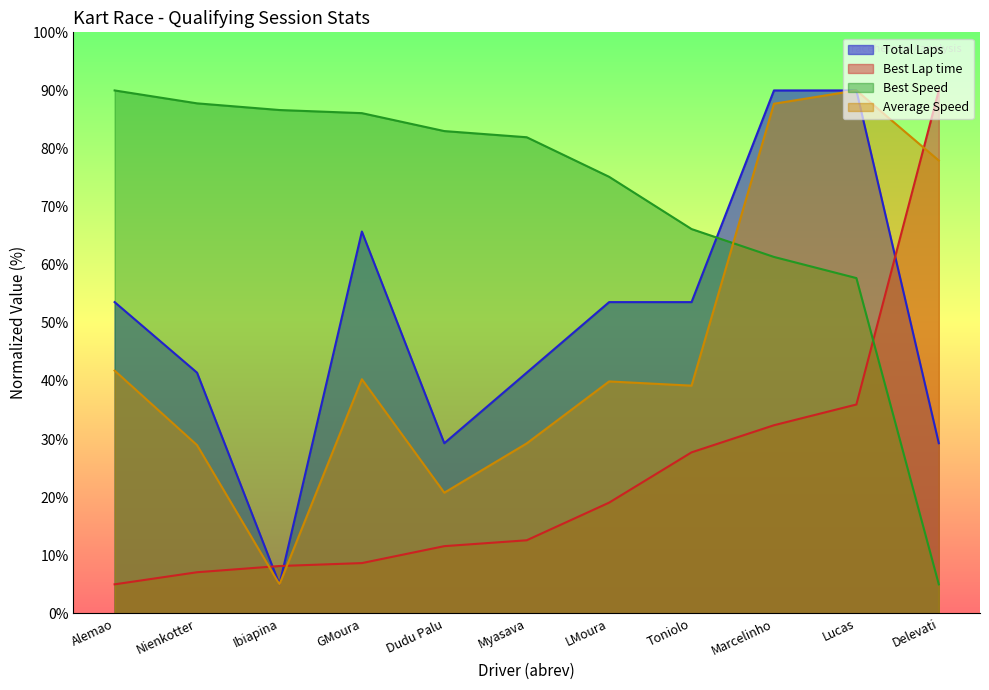

Reading left to right, transcribe all the data shown in this chart.

Total Laps: Alemao=53.6	Nienkotter=41.4	Ibiapina=5.0	GMoura=65.7	Dudu Palu=29.3	Myasava=41.4	LMoura=53.6	Toniolo=53.6	Marcelinho=90.0	Lucas=90.0	Delevati=29.3
Best Lap time: Alemao=5.0	Nienkotter=7.1	Ibiapina=8.2	GMoura=8.7	Dudu Palu=11.6	Myasava=12.6	LMoura=19.1	Toniolo=27.7	Marcelinho=32.4	Lucas=35.9	Delevati=90.0
Best Speed: Alemao=90.0	Nienkotter=87.8	Ibiapina=86.6	GMoura=86.1	Dudu Palu=83.0	Myasava=81.9	LMoura=75.1	Toniolo=66.1	Marcelinho=61.3	Lucas=57.7	Delevati=5.0
Average Speed: Alemao=41.8	Nienkotter=29.0	Ibiapina=5.0	GMoura=40.3	Dudu Palu=20.8	Myasava=29.3	LMoura=39.9	Toniolo=39.2	Marcelinho=87.7	Lucas=90.0	Delevati=77.9